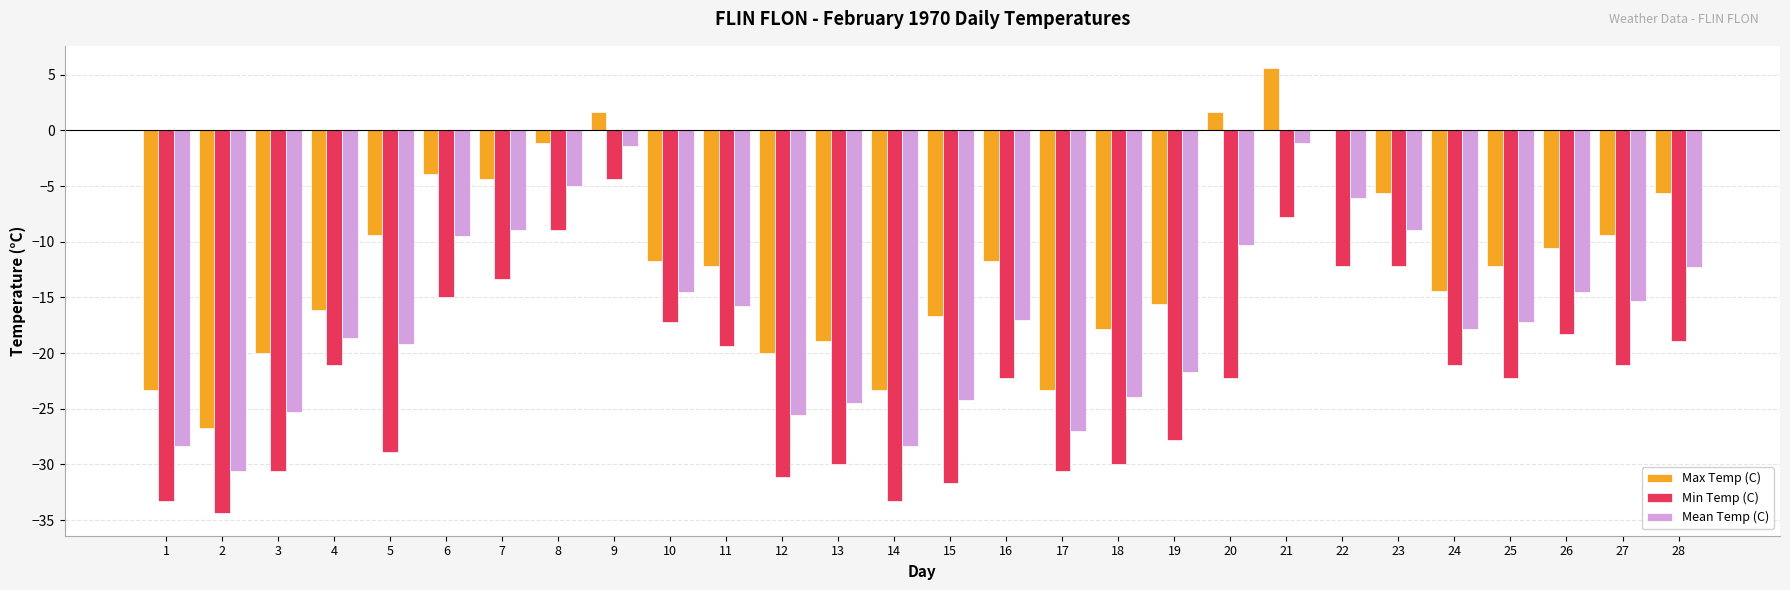

What is the total value across all series at 20?

-30.8